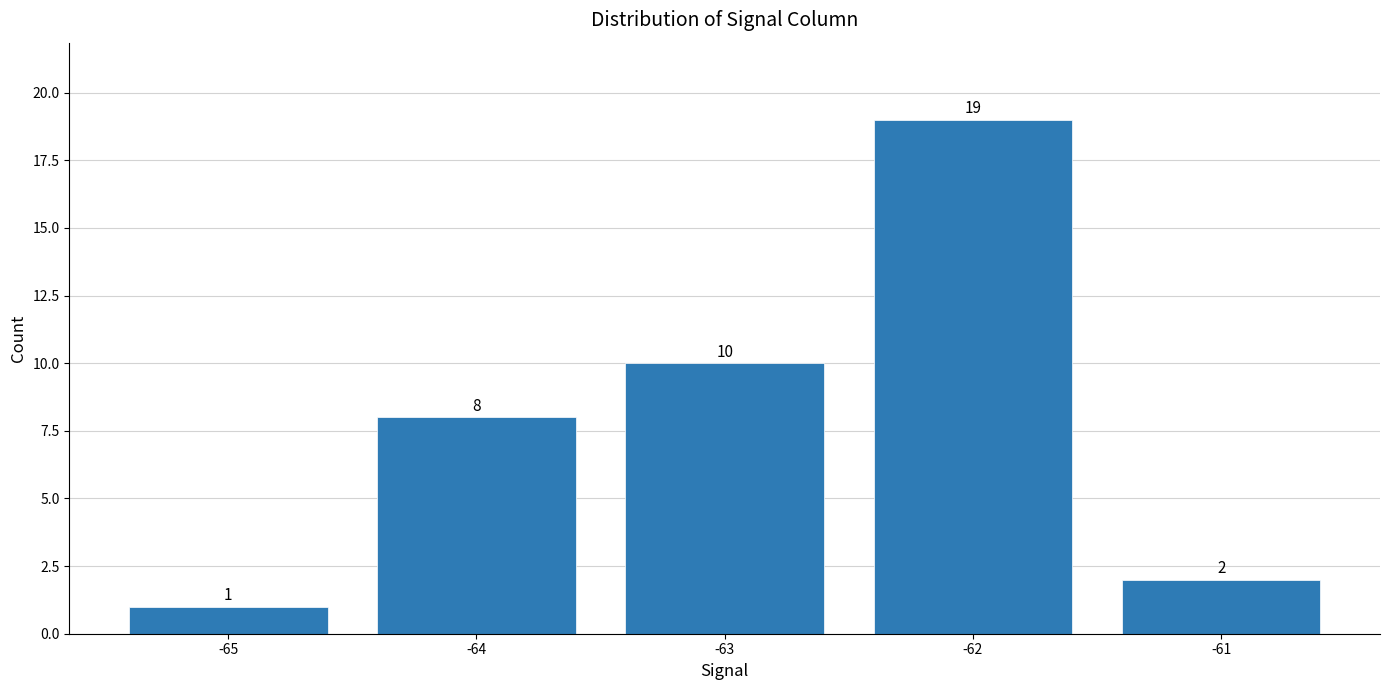

How many bars are there in total?

5